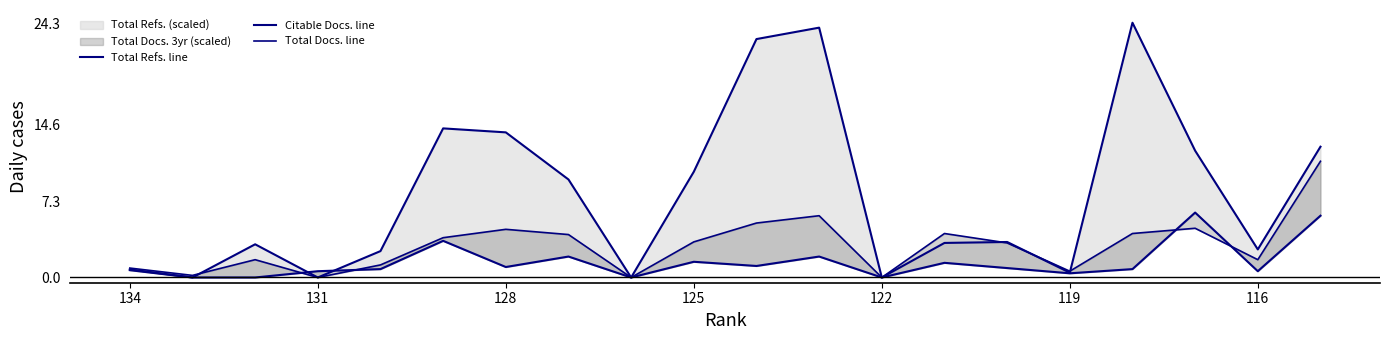

Reading right to left, transcribe all the data shown in this chart.

Total Refs. line: 12.5	2.7	12.1	24.3	0.5	3.4	3.3	0.0	23.9	22.8	10.1	0.0	9.4	13.9	14.2	2.5	0.0	3.2	0.0	0.8
Citable Docs. line: 5.9	0.6	6.2	0.8	0.4	0.9	1.4	0.0	2.0	1.1	1.5	0.0	2.0	1.0	3.5	0.8	0.6	0.0	0.0	0.7
Total Docs. line: 11.1	1.7	4.7	4.2	0.6	3.3	4.2	0.0	5.9	5.2	3.4	0.0	4.1	4.6	3.8	1.2	0.0	1.7	0.2	0.9